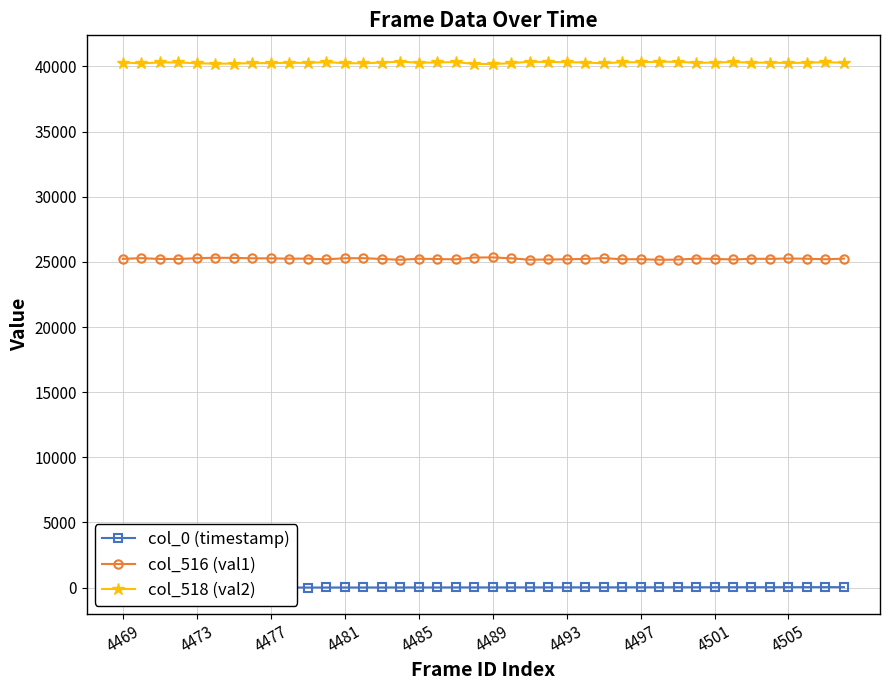

True or false: col_518 (val2) has a value of 40262 at 4477.

True